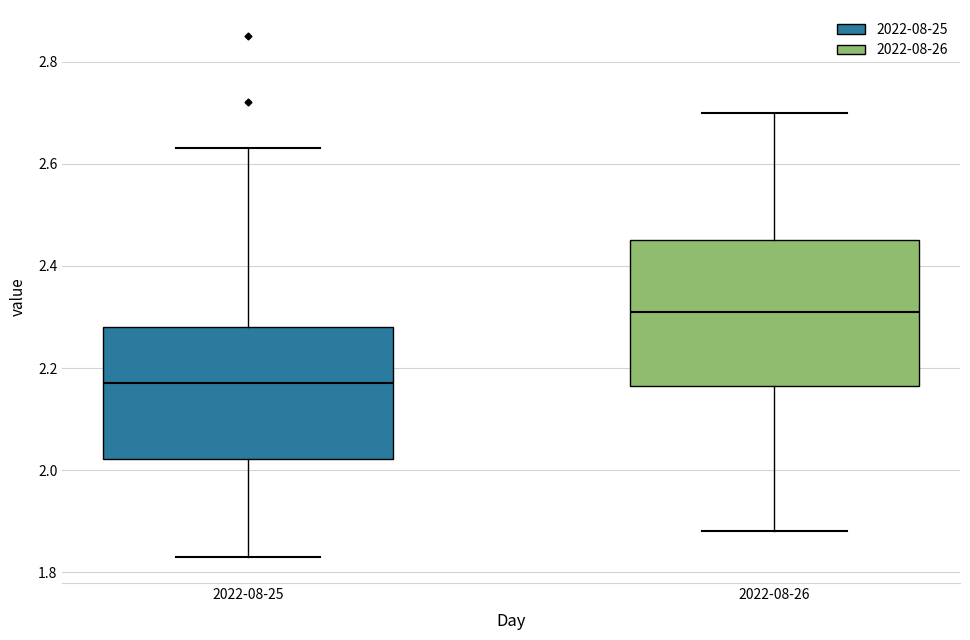

Reading left to right, transcribe this box plot: for each box, give where its median line is, the range the box spans, and where its two whiskers end, as read against the y-axis. The values are not printed on the chart, so give them approximately, as read against the axis.

2022-08-25: median 2.18, box 2.02 to 2.28, whiskers 1.84 to 2.64
2022-08-26: median 2.32, box 2.16 to 2.46, whiskers 1.88 to 2.70